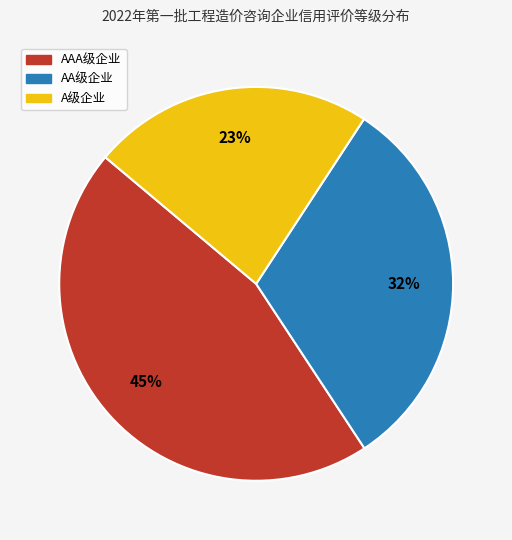

Is there a majority slice in this chart?

No